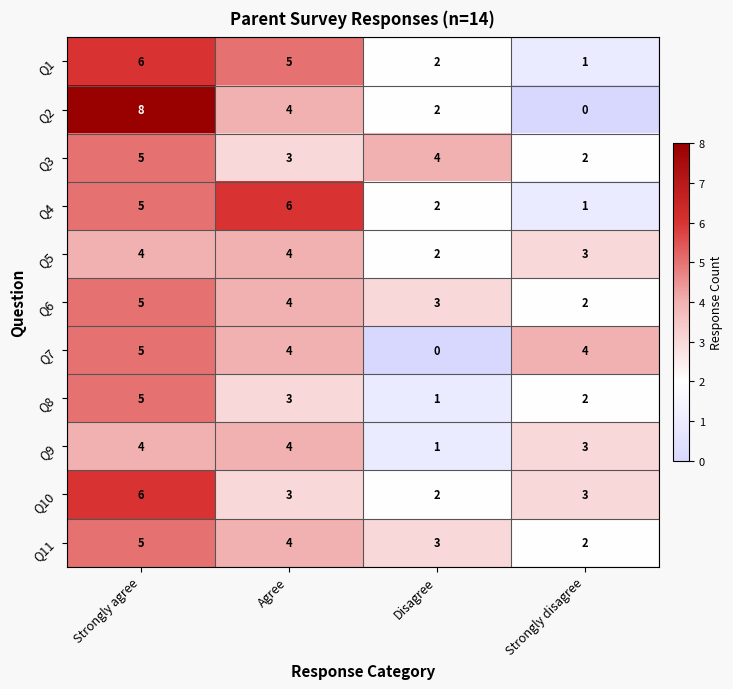

Count the Q4 values in the range 2 to 6.

3